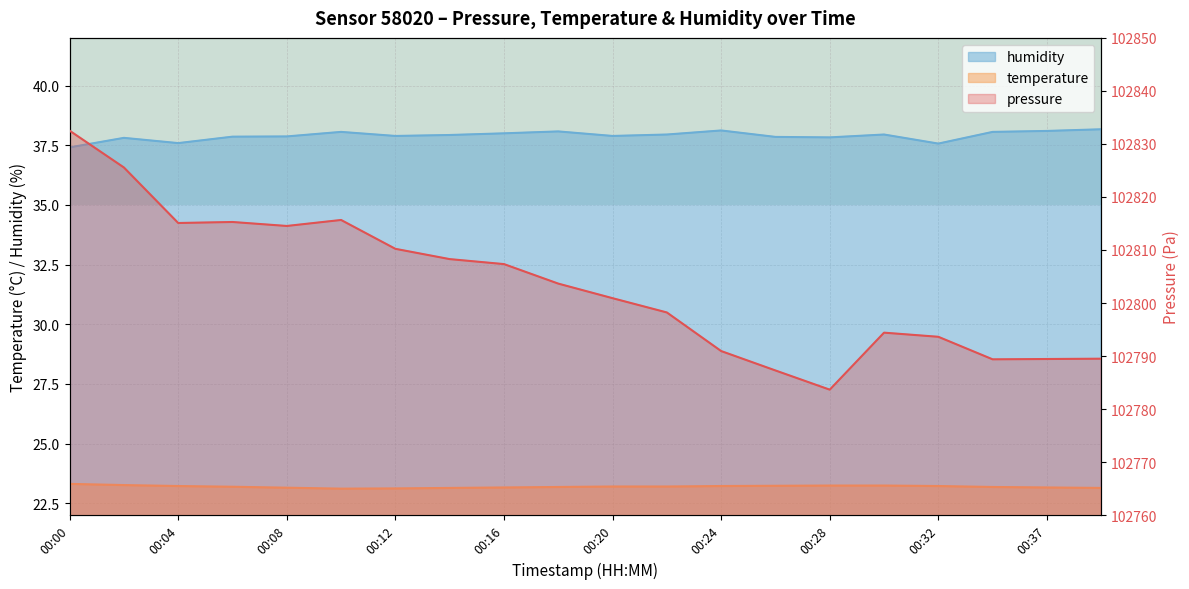

What is the average value of the pressure series?

102803.3